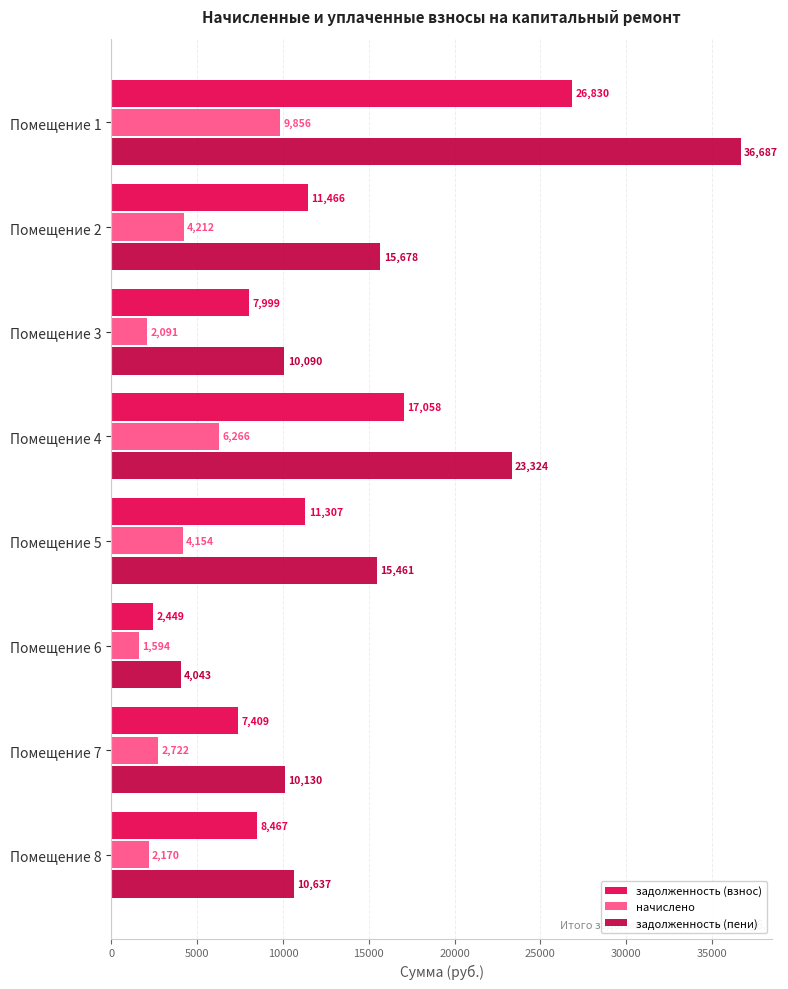

What is the difference between the maximum and minimum values in the задолженность (взнос) series?

24381.3